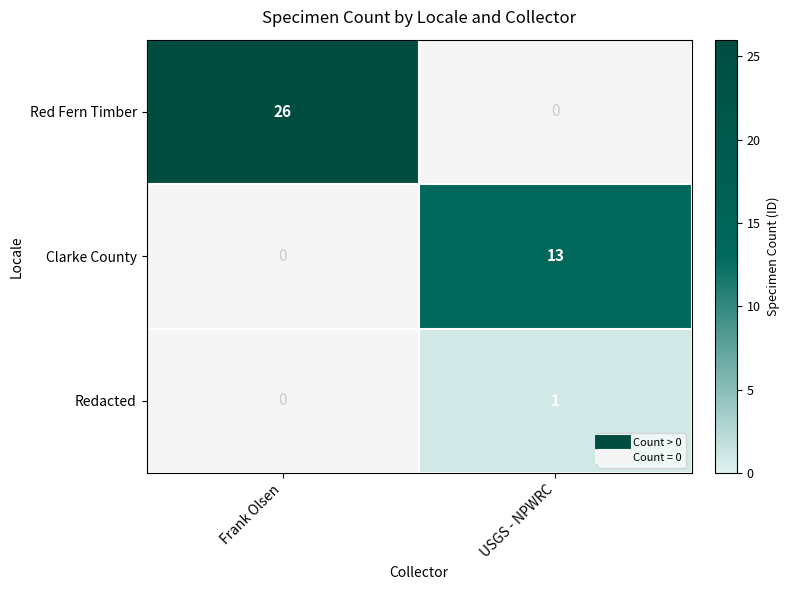

True or false: Redacted has a value of 0 at USGS - NPWRC.

False